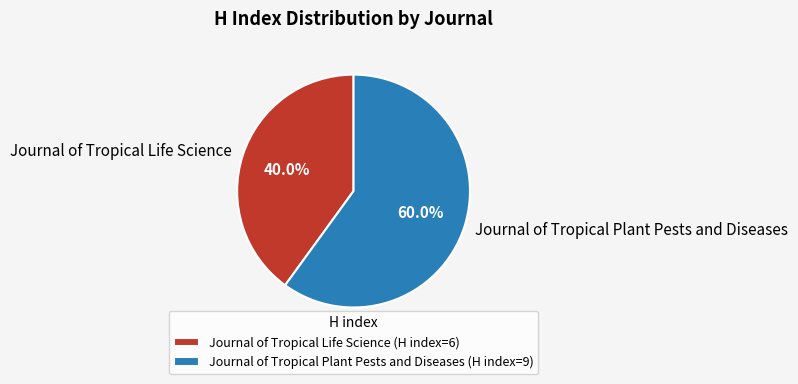

Rank the categories by value from highest to lowest.

Journal of Tropical Plant Pests and Diseases, Journal of Tropical Life Science